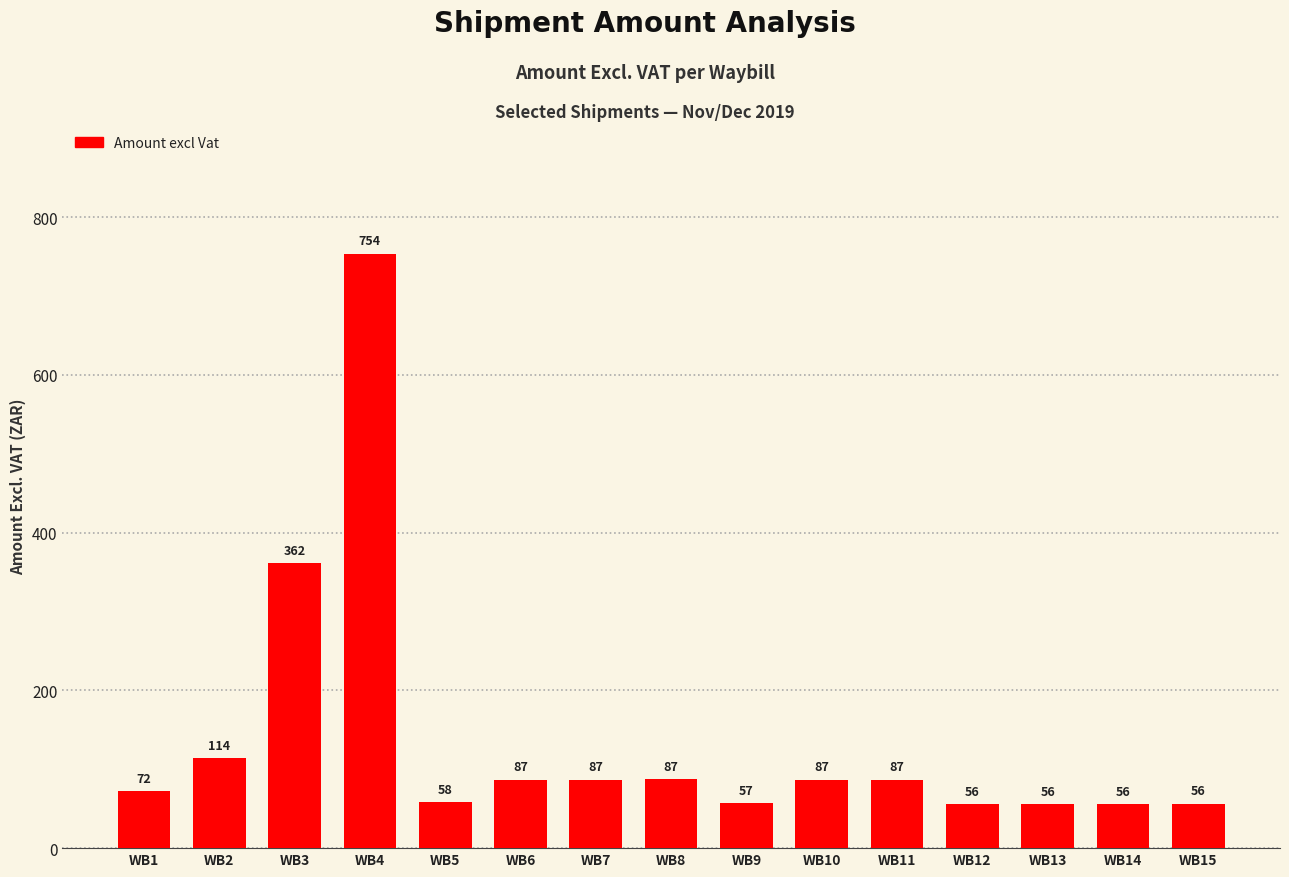

Approximately how many times larger is the value at WB12 compared to WB10?

0.6